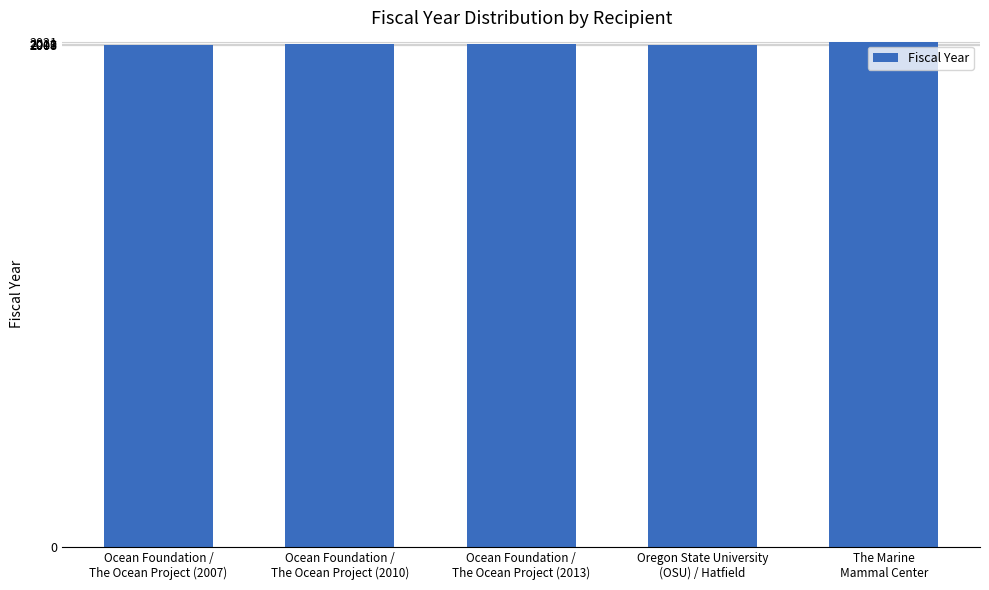

What is the minimum value shown in the chart?

2007